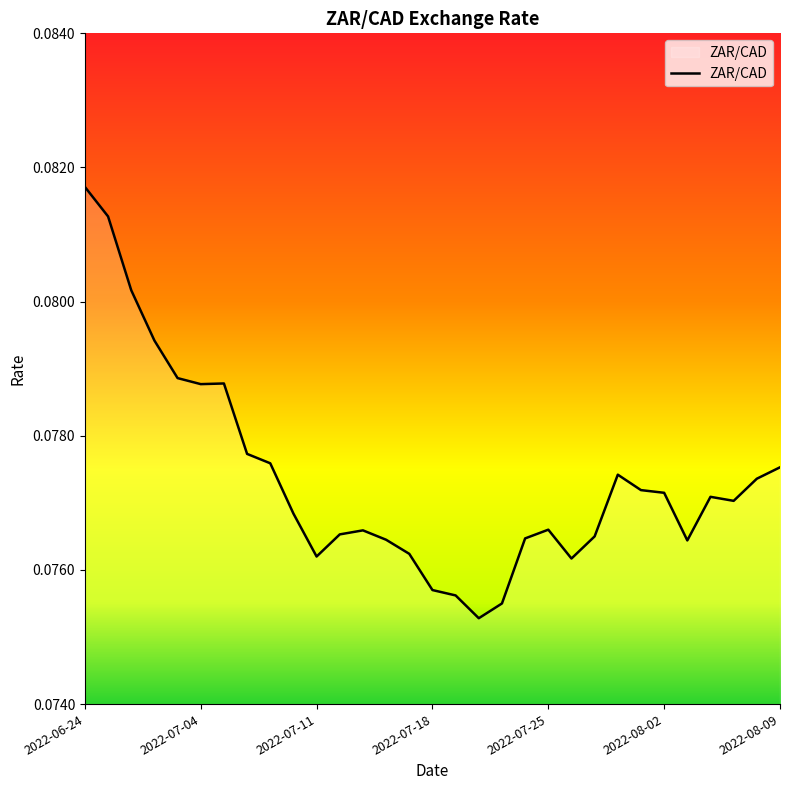

Count the values in the range 0 to 1.

31